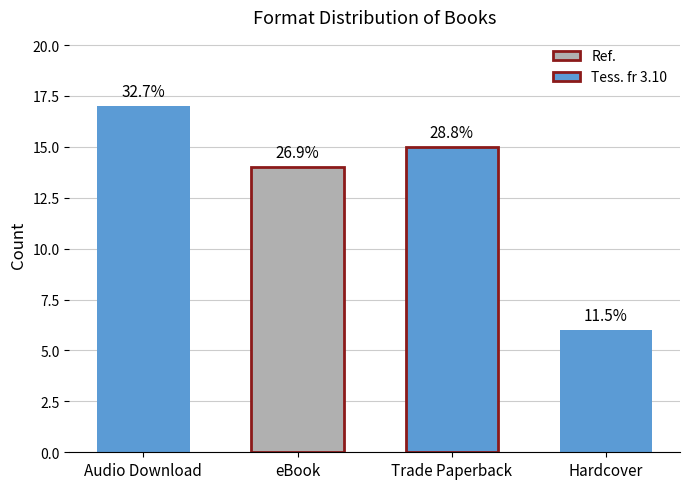

What is the label of the 4th bar from the right?

Audio Download